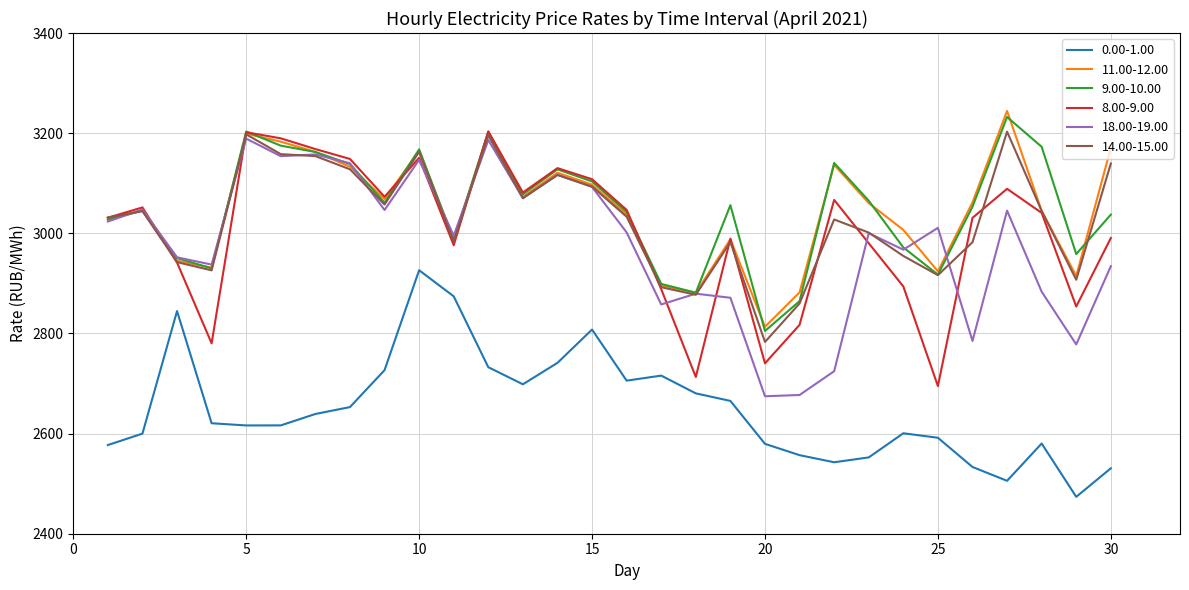

How many series are shown in this chart?

6